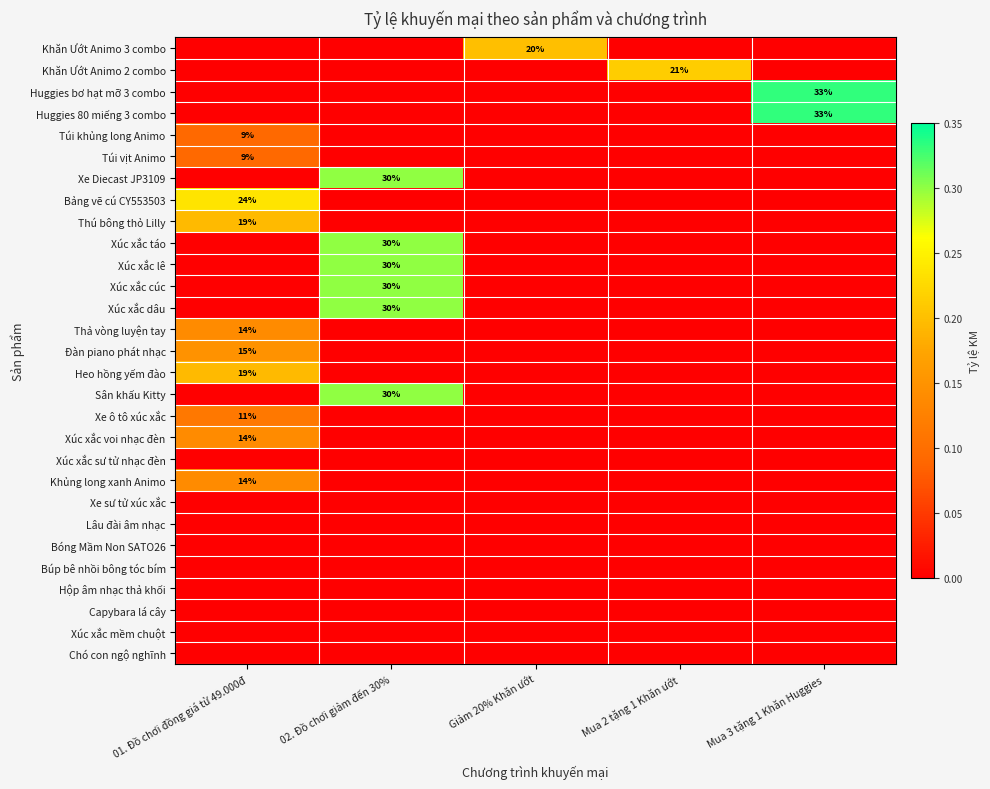

Which label corresponds to the largest value in the chart?

Mua 3 tặng 1 Khăn Huggies